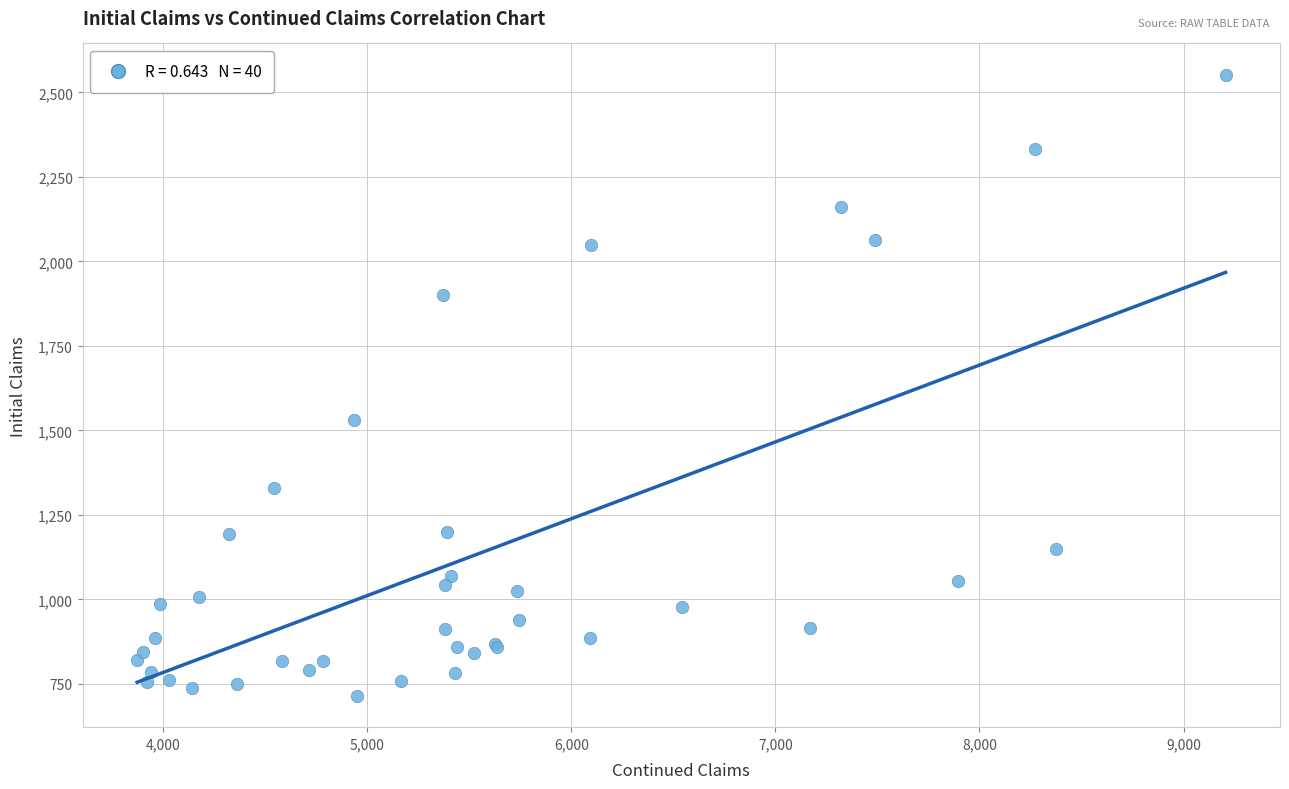

What Y value in the scatter plot is closest to 1633?

1531